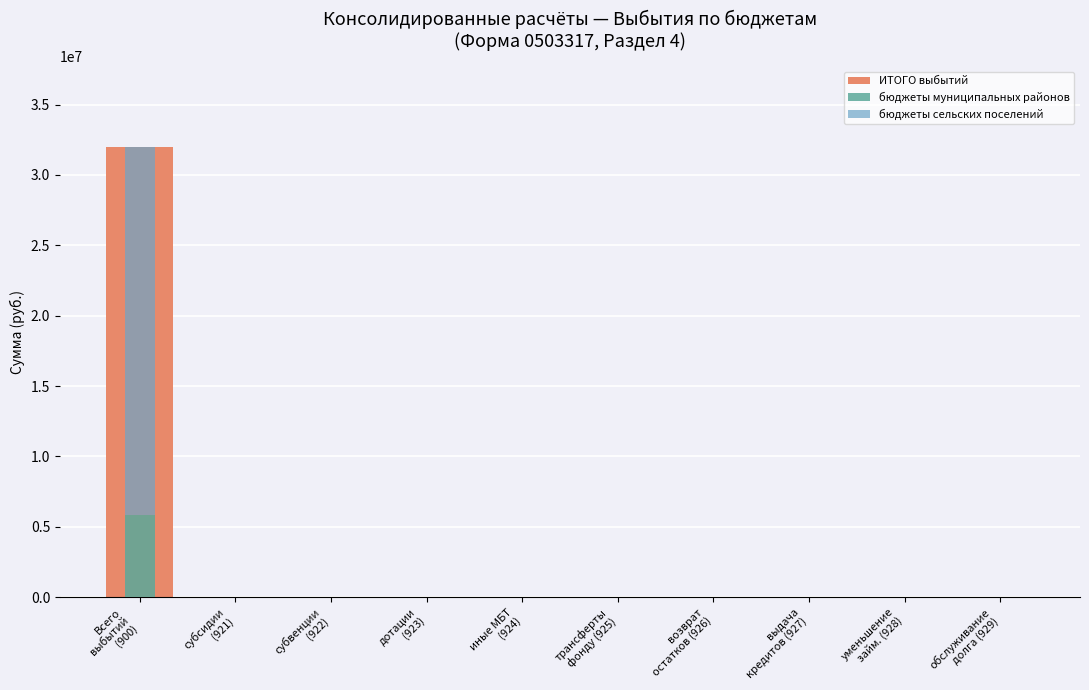

Does the chart contain stacked bars?

No